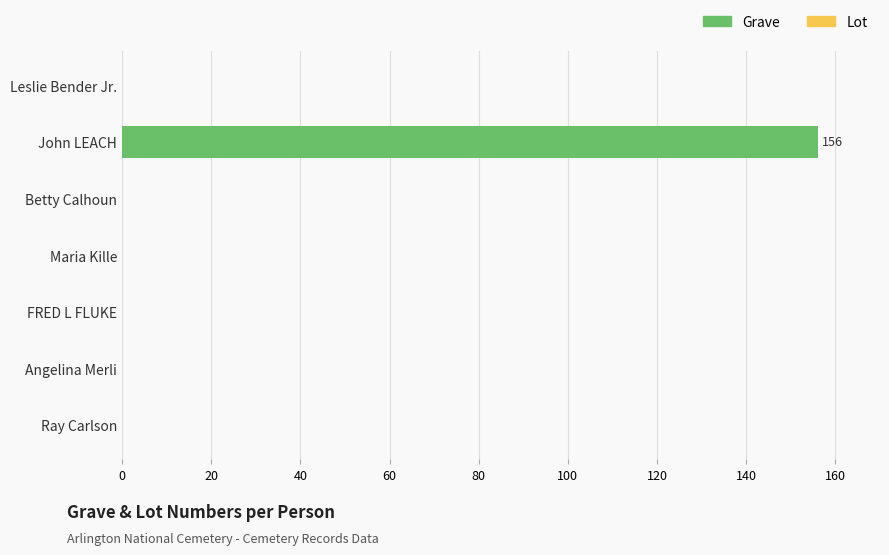

At which category does the chart reach its peak across all series?

John LEACH